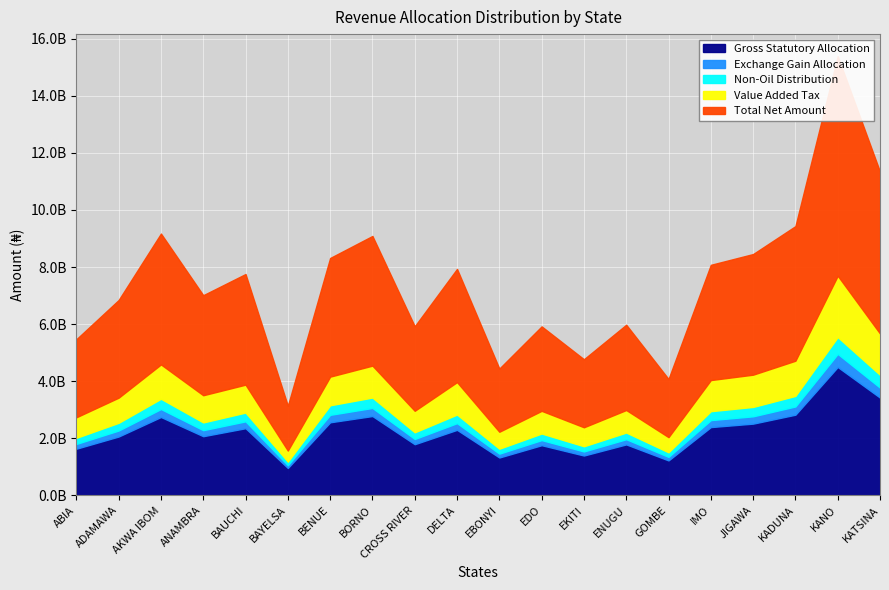

What is the difference between the Value Added Tax values at DELTA and JIGAWA?

7287729.9